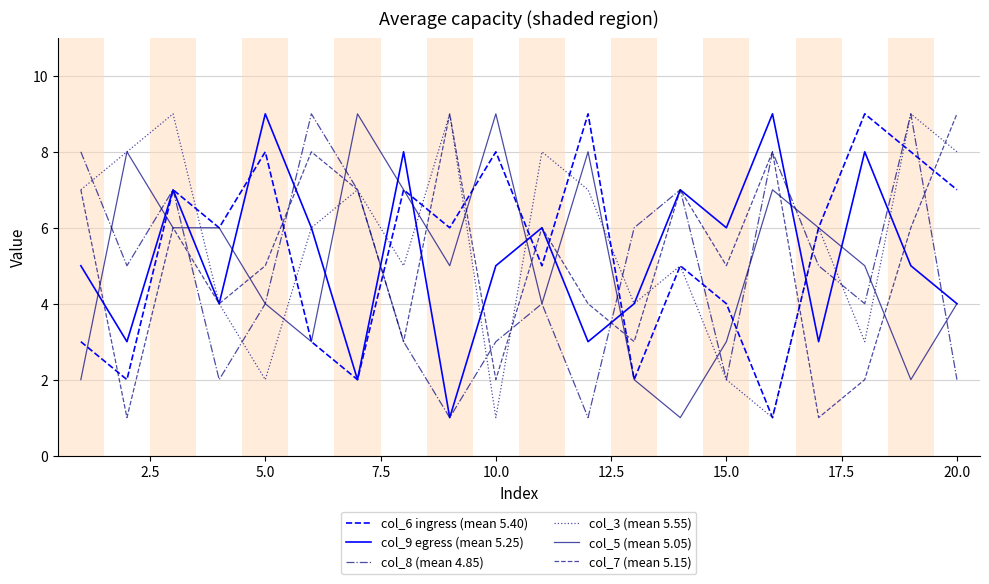

What is the total value across all series at 20.0?

34